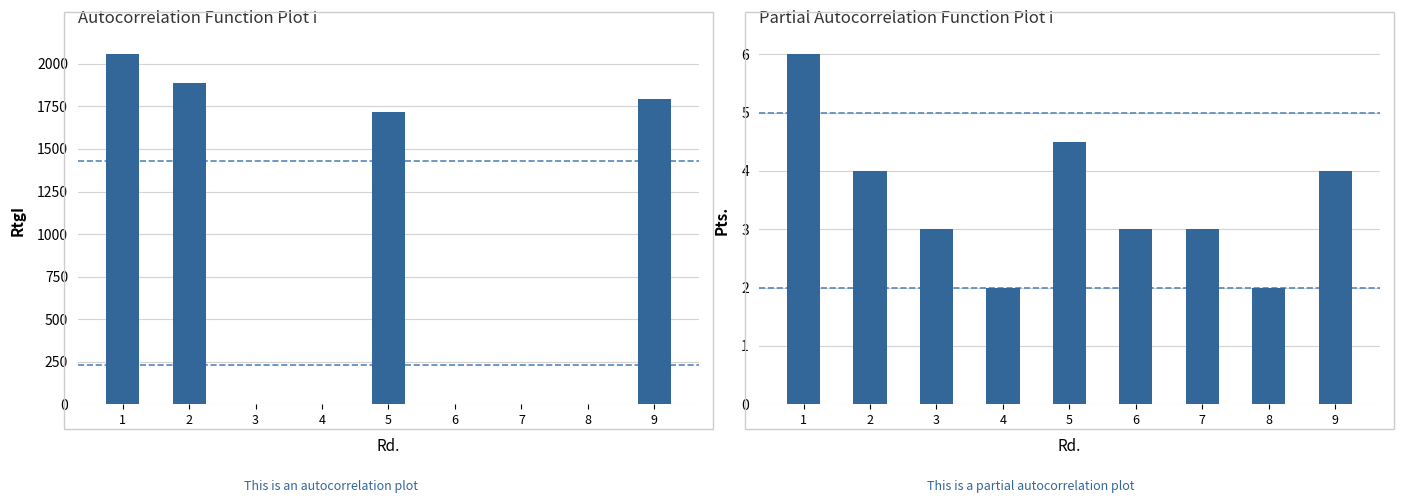

How many Pts. values are between 3 and 4?

5